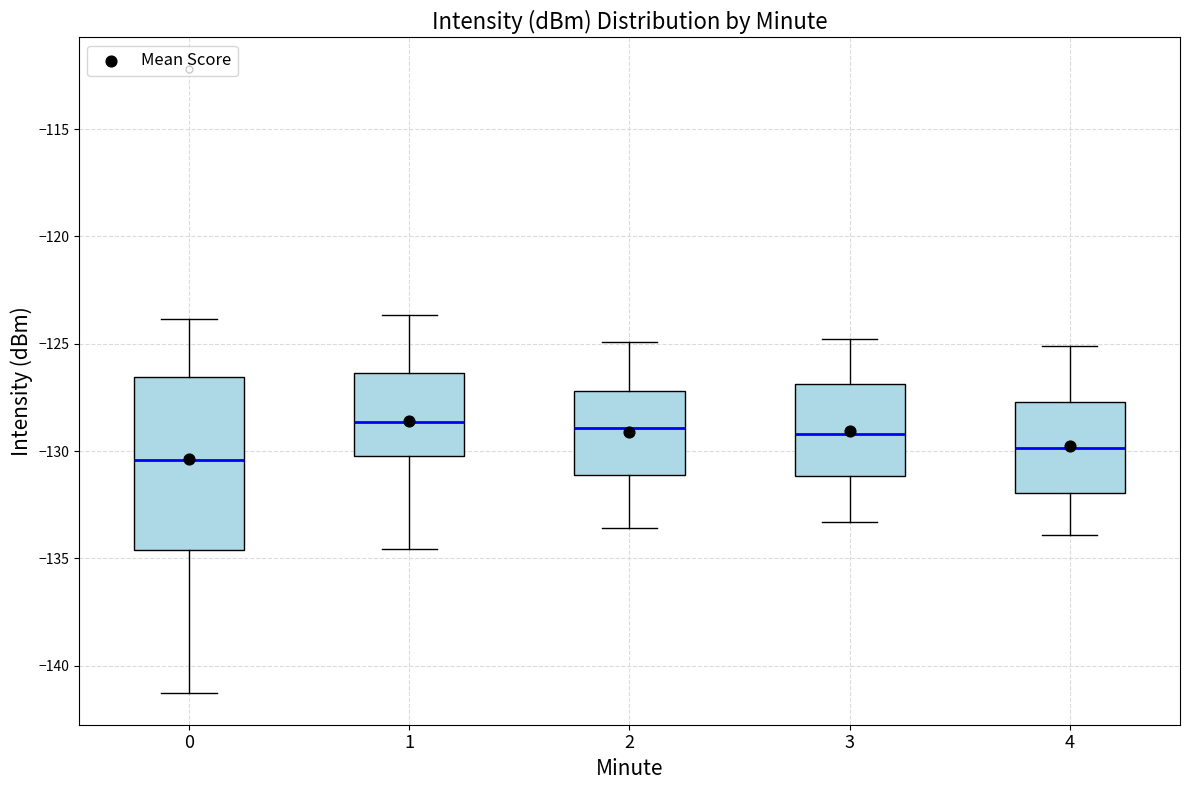

Reading left to right, transcribe this box plot: for each box, give where its median line is, the range the box spans, and where its two whiskers end, as read against the y-axis. The values are not printed on the chart, so give them approximately, as read against the axis.

0: median -130.5, box -134.5 to -126.5, whiskers -141.5 to -124.0
1: median -128.5, box -130.0 to -126.5, whiskers -134.5 to -123.5
2: median -129.0, box -131.0 to -127.0, whiskers -133.5 to -125.0
3: median -129.0, box -131.0 to -127.0, whiskers -133.5 to -125.0
4: median -130.0, box -132.0 to -127.5, whiskers -134.0 to -125.0